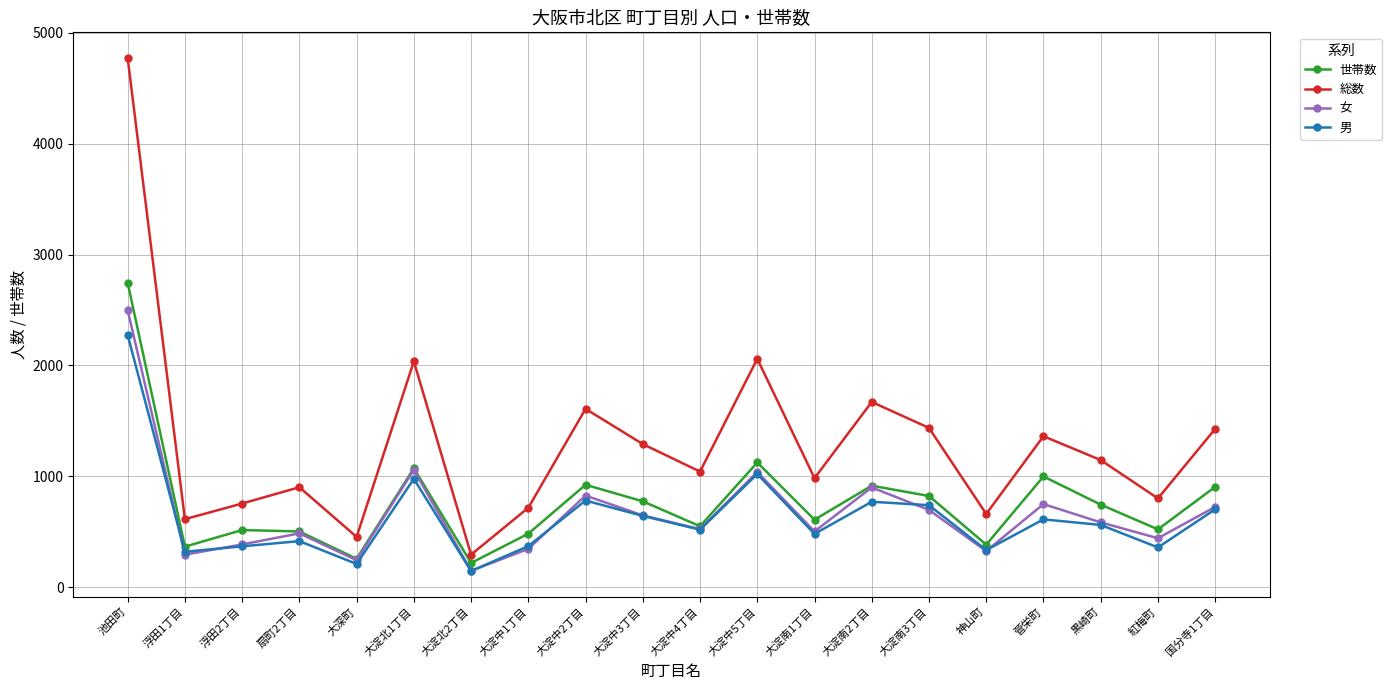

True or false: 女 and 総数 cross at least once.

False